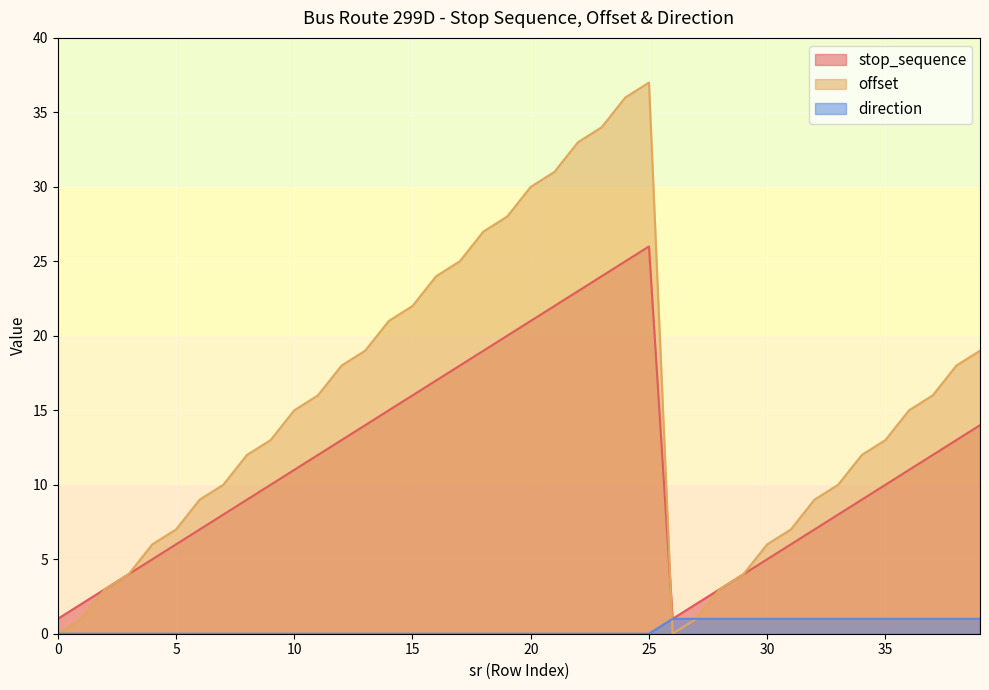

Reading left to right, what are all the values shown in this chart?

stop_sequence: 0=1	1=2	2=3	3=4	4=5	5=6	6=7	7=8	8=9	9=10	10=11	11=12	12=13	13=14	14=15	15=16	16=17	17=18	18=19	19=20	20=21	21=22	22=23	23=24	24=25	25=26	26=1	27=2	28=3	29=4	30=5	31=6	32=7	33=8	34=9	35=10	36=11	37=12	38=13	39=14
offset: 0=0	1=1	2=3	3=4	4=6	5=7	6=9	7=10	8=12	9=13	10=15	11=16	12=18	13=19	14=21	15=22	16=24	17=25	18=27	19=28	20=30	21=31	22=33	23=34	24=36	25=37	26=0	27=1	28=3	29=4	30=6	31=7	32=9	33=10	34=12	35=13	36=15	37=16	38=18	39=19
direction: 0=0	1=0	2=0	3=0	4=0	5=0	6=0	7=0	8=0	9=0	10=0	11=0	12=0	13=0	14=0	15=0	16=0	17=0	18=0	19=0	20=0	21=0	22=0	23=0	24=0	25=0	26=1	27=1	28=1	29=1	30=1	31=1	32=1	33=1	34=1	35=1	36=1	37=1	38=1	39=1